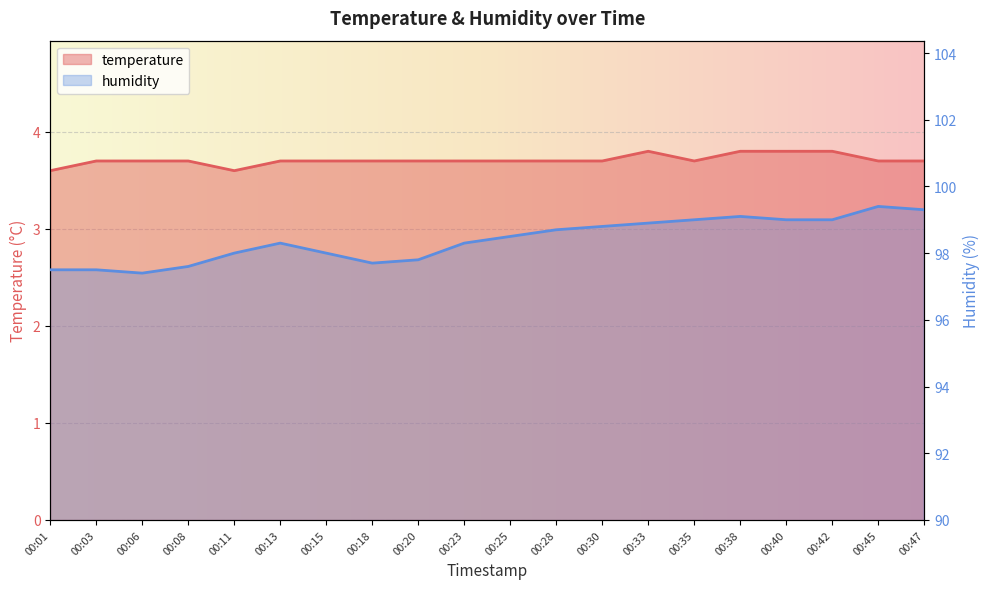

How many interior local peaks does the temperature series have?

1